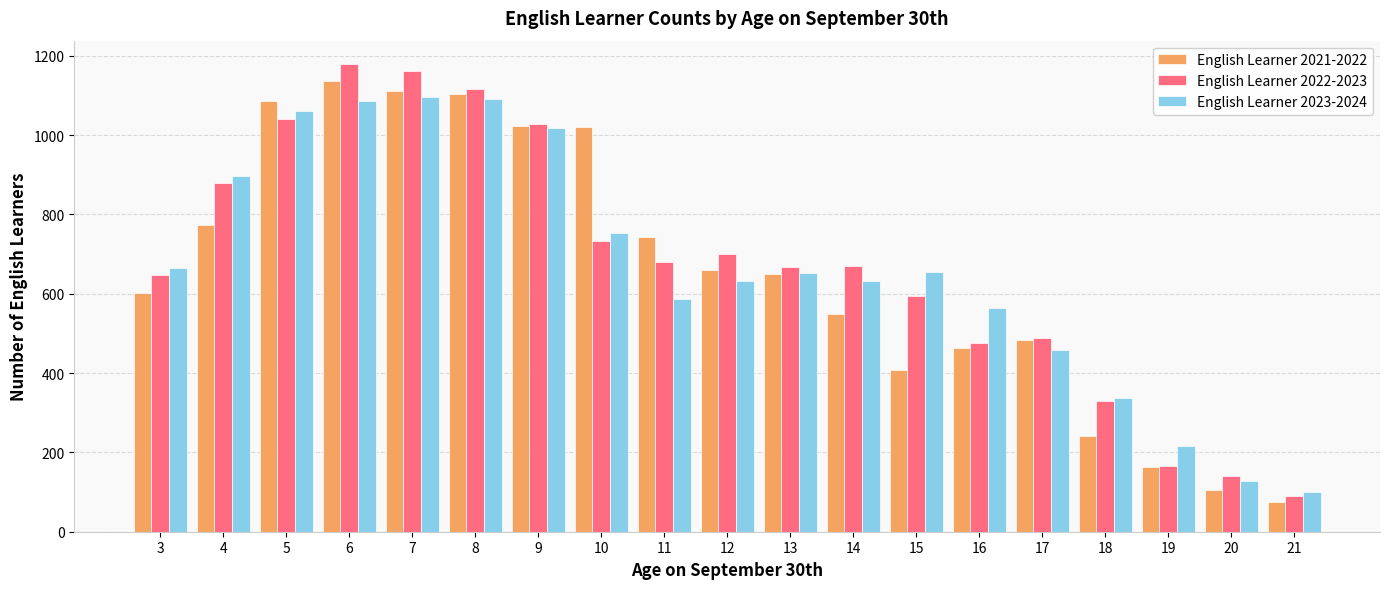

What is the highest value of the English Learner 2022-2023 series?

1179